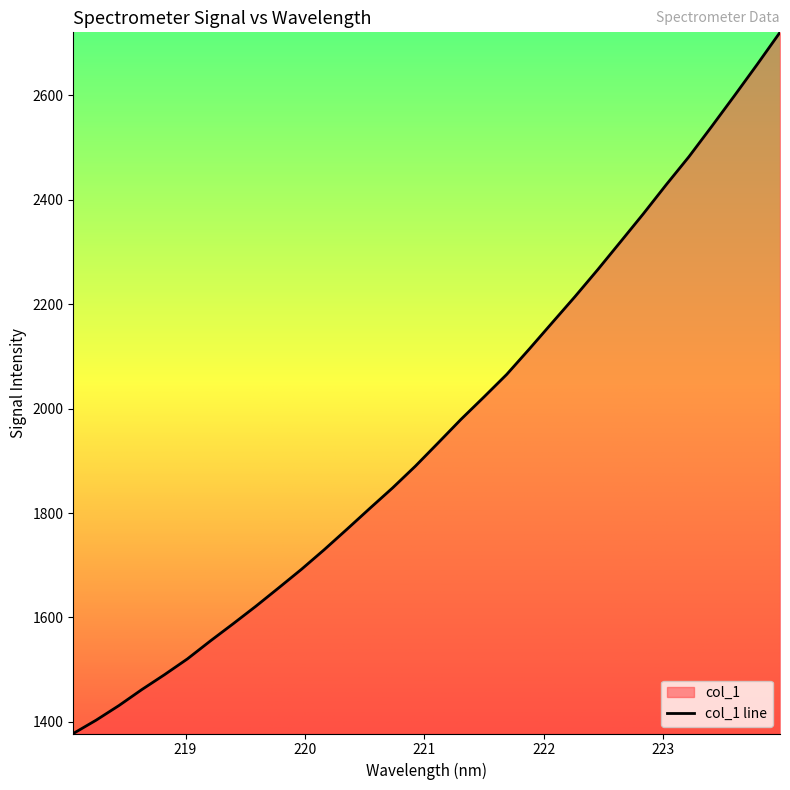

How many distinct data groups are displayed?

1